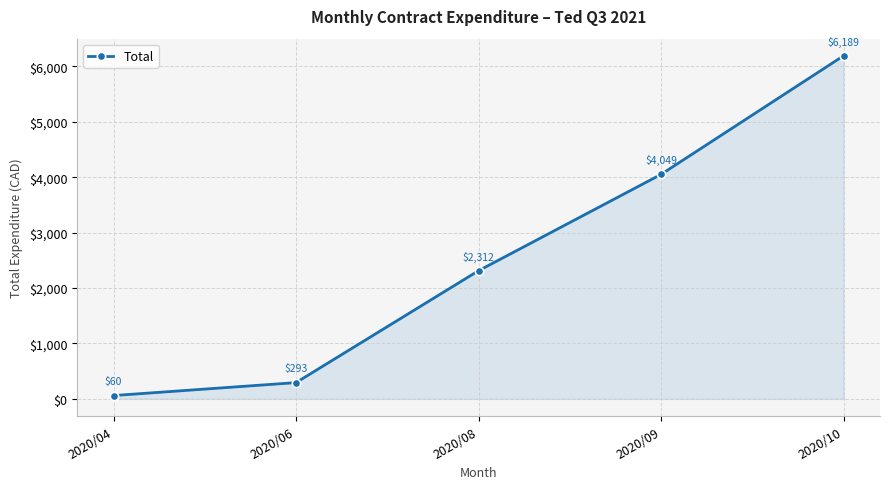

How many data points does each series have?

5